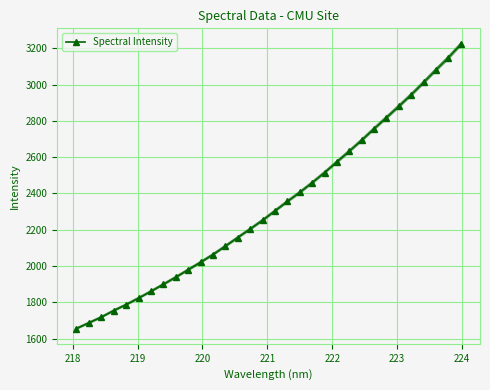

True or false: Spectral Intensity has more than 2 interior local peaks.

False